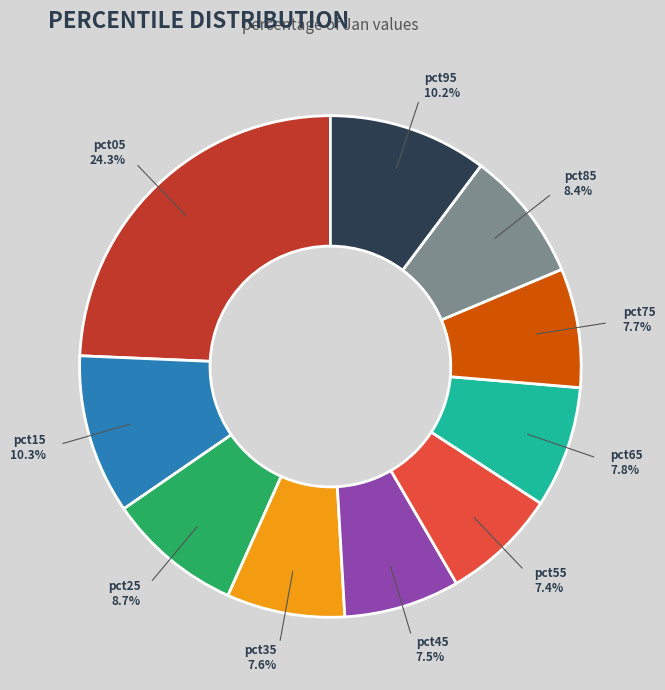

What percentage is the pct85 slice, to the nearest percent?

8%